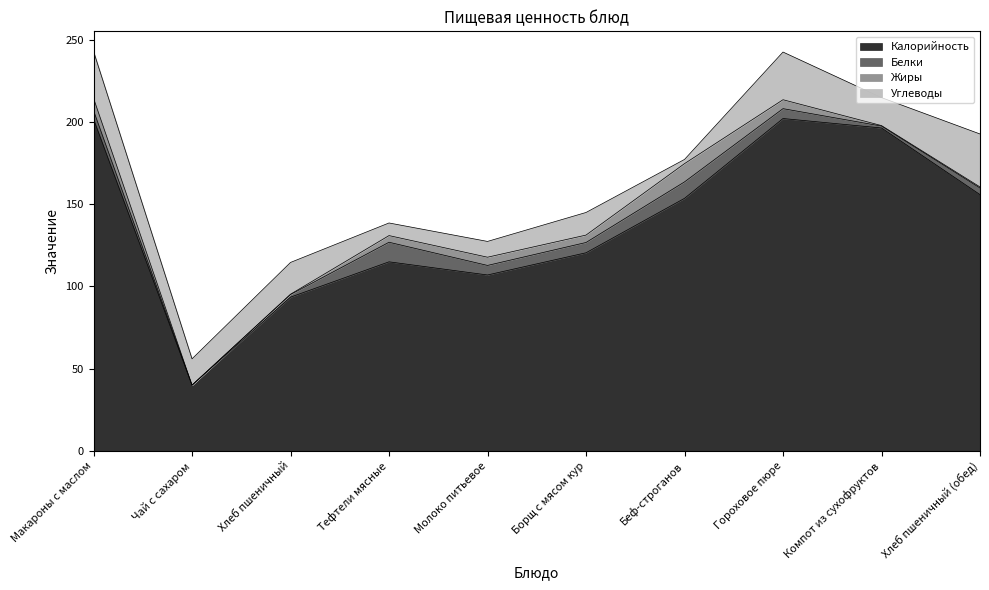

Reading left to right, transcribe all the data shown in this chart.

Калорийность: 201.9	40.0	93.5	115.0	107.0	120.5	153.6	202.1	196.4	155.9
Белки: 5.1	0.0	1.6	11.9	5.8	6.2	10.0	6.0	1.2	4.0
Жиры: 7.5	0.0	0.2	4.0	5.0	4.5	11.1	5.4	0.3	0.7
Углеводы: 28.5	16.0	19.3	7.7	9.6	13.8	2.6	29.0	17.0	32.2